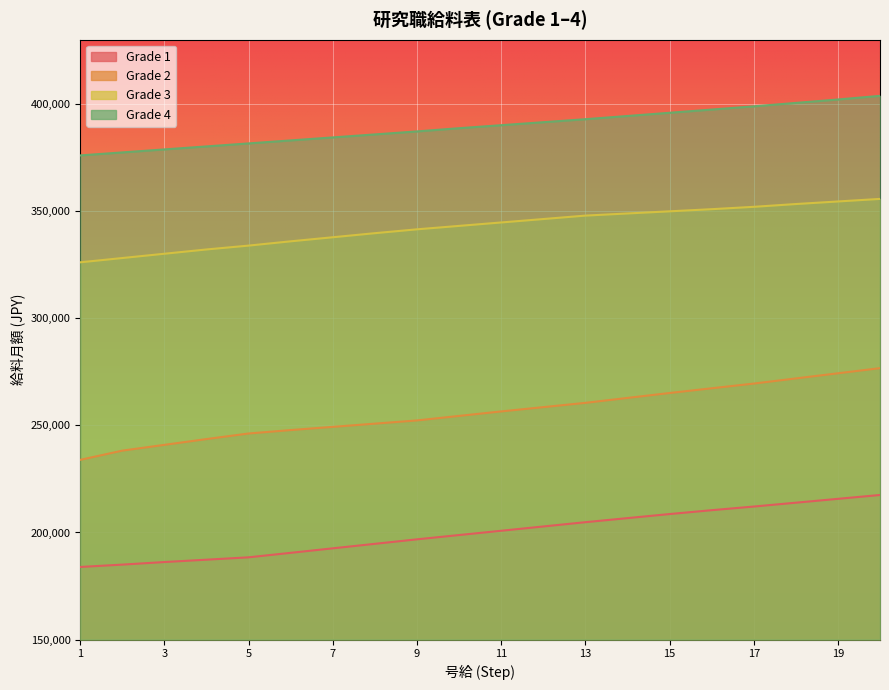

Reading left to right, extract all data points from this chart.

Grade 1: 1=183900	2=185000	3=186200	4=187300	5=188400	6=190500	7=192600	8=194700	9=196800	10=198800	11=200800	12=202800	13=204800	14=206700	15=208600	16=210400	17=212100	18=213900	19=215700	20=217500
Grade 2: 1=233900	2=238200	3=240900	4=243600	5=246200	6=247800	7=249300	8=250800	9=252300	10=254400	11=256500	12=258500	13=260500	14=262800	15=265100	16=267300	17=269500	18=271900	19=274300	20=276700
Grade 3: 1=326100	2=328100	3=330100	4=332100	5=333900	6=335900	7=337800	8=339700	9=341500	10=343100	11=344700	12=346300	13=347900	14=348900	15=349900	16=350900	17=352000	18=353300	19=354500	20=355700
Grade 4: 1=376000	2=377400	3=378800	4=380200	5=381600	6=383000	7=384400	8=385800	9=387200	10=388700	11=390100	12=391500	13=392900	14=394400	15=395900	16=397400	17=398900	18=400500	19=402100	20=403800